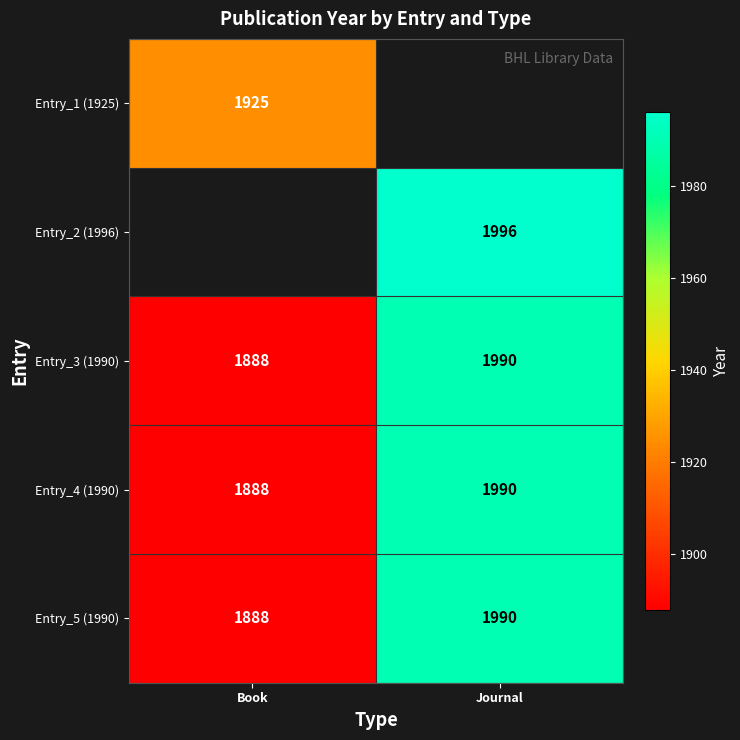

Count the number of categories in the chart.

2